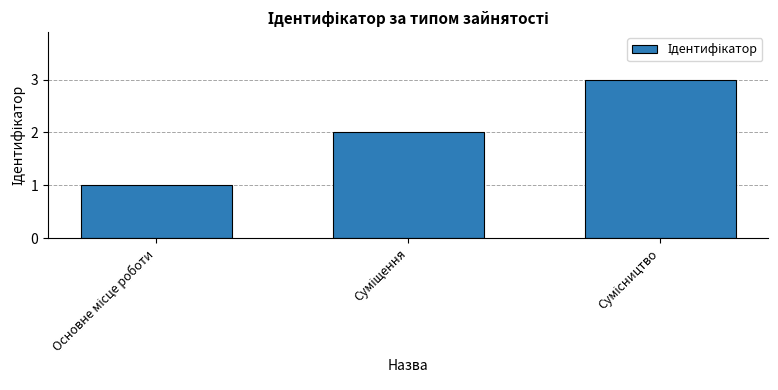

Are the bars horizontal?

No